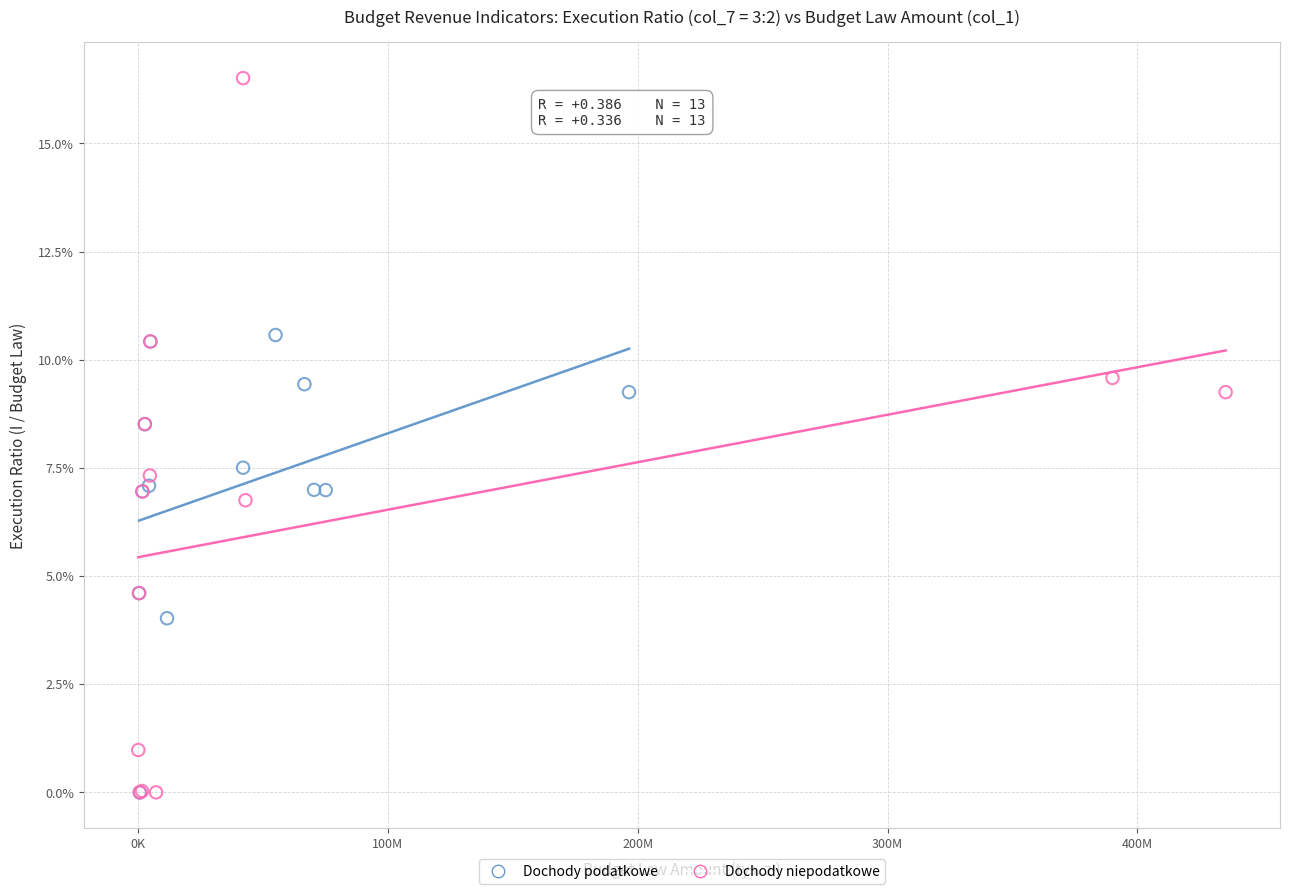

What are all the series names shown in the legend?

Dochody podatkowe, Dochody niepodatkowe